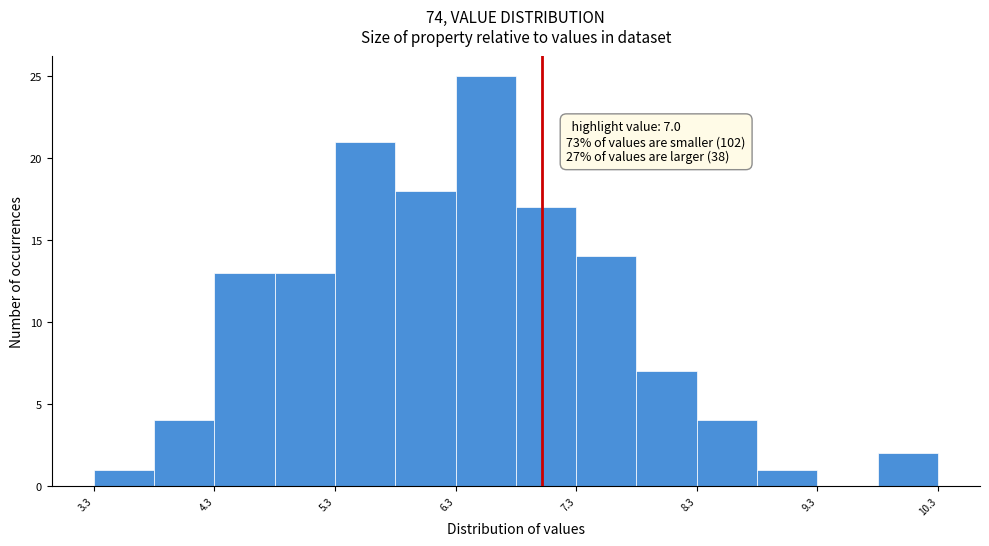

Which range on the x-axis has the tallest bar?

6.28 to 6.78